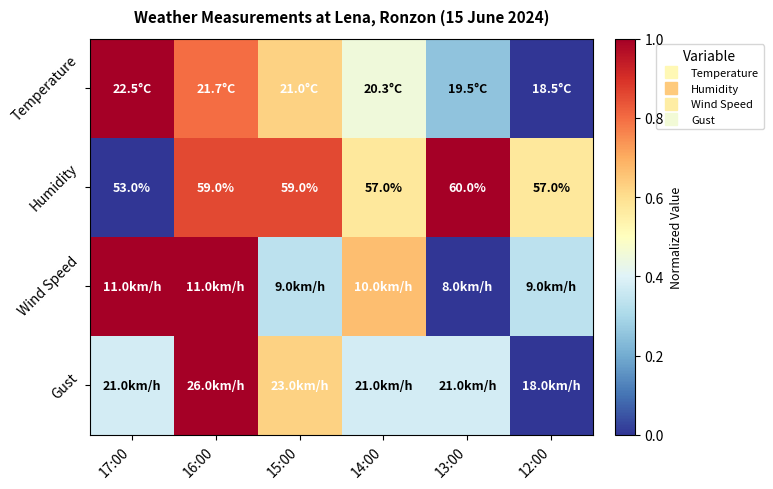

List the labels in order of Wind Speed value, largest first.

17:00, 16:00, 14:00, 15:00, 12:00, 13:00